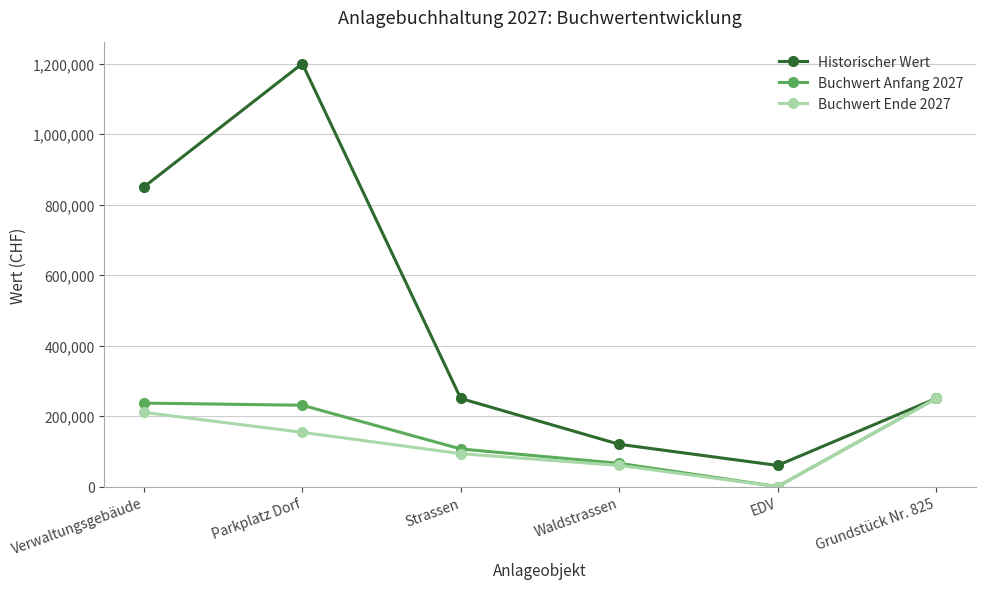

Which series has the largest total across all categories?

Historischer Wert